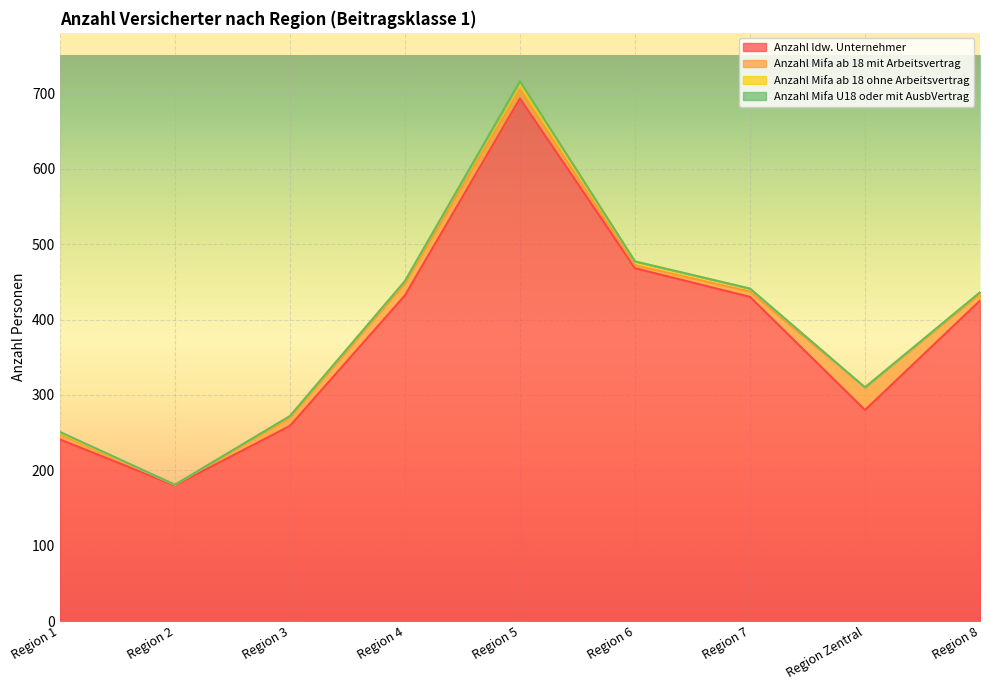

What is the sum of the Anzahl ldw. Unternehmer values at Region 4 and Region 3?

691